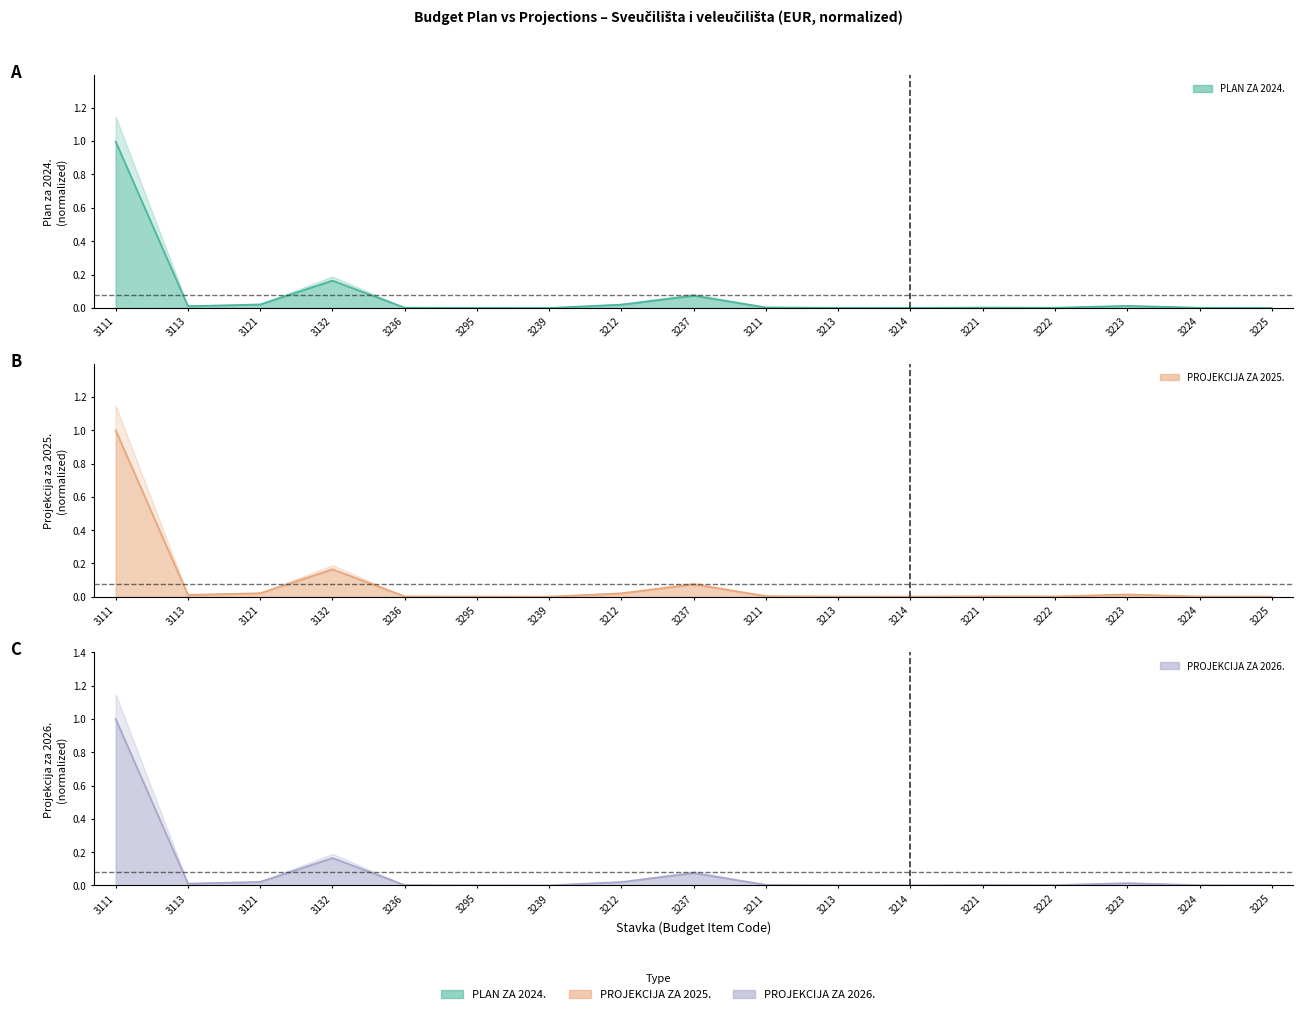

How many intersections are there between PLAN ZA 2024. and PROJEKCIJA ZA 2025.?

2